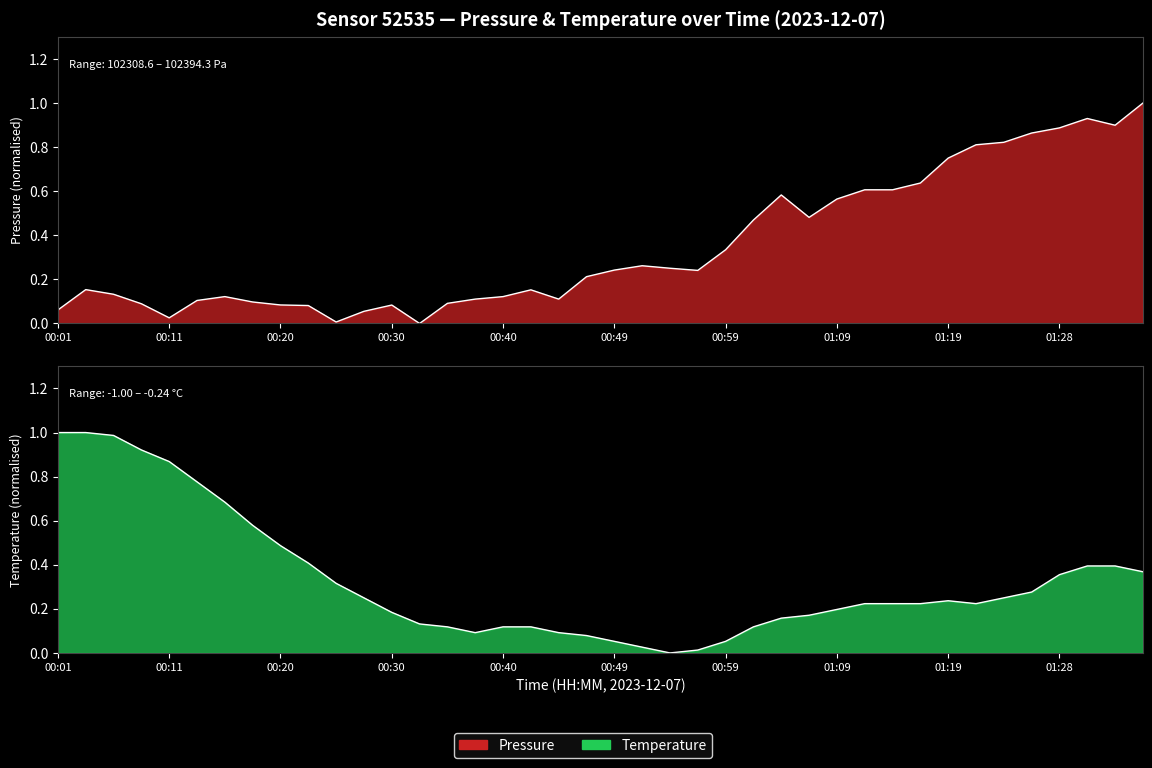

How many lines are shown in the chart?

2